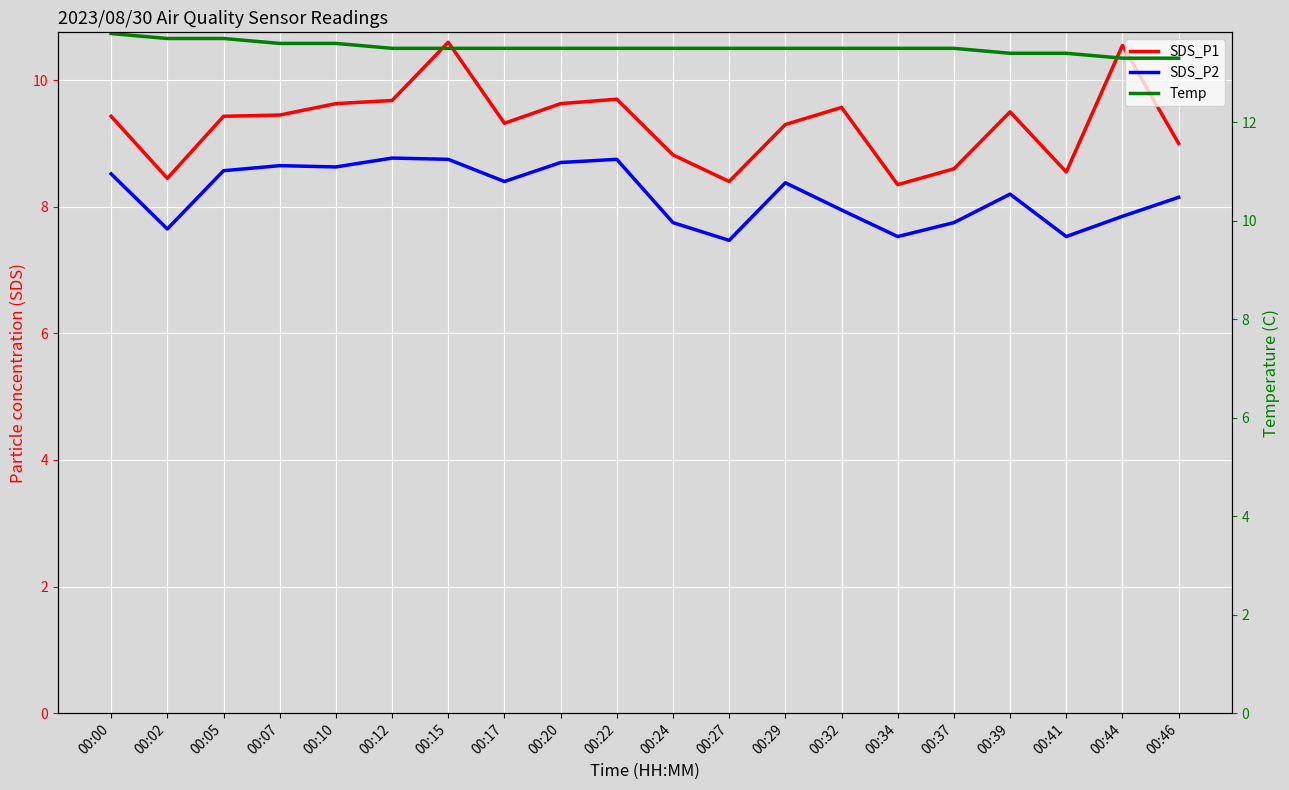

List the labels in order of SDS_P1 value, largest first.

00:15, 00:44, 00:22, 00:12, 00:10, 00:20, 00:32, 00:39, 00:07, 00:00, 00:05, 00:17, 00:29, 00:46, 00:24, 00:37, 00:41, 00:02, 00:27, 00:34